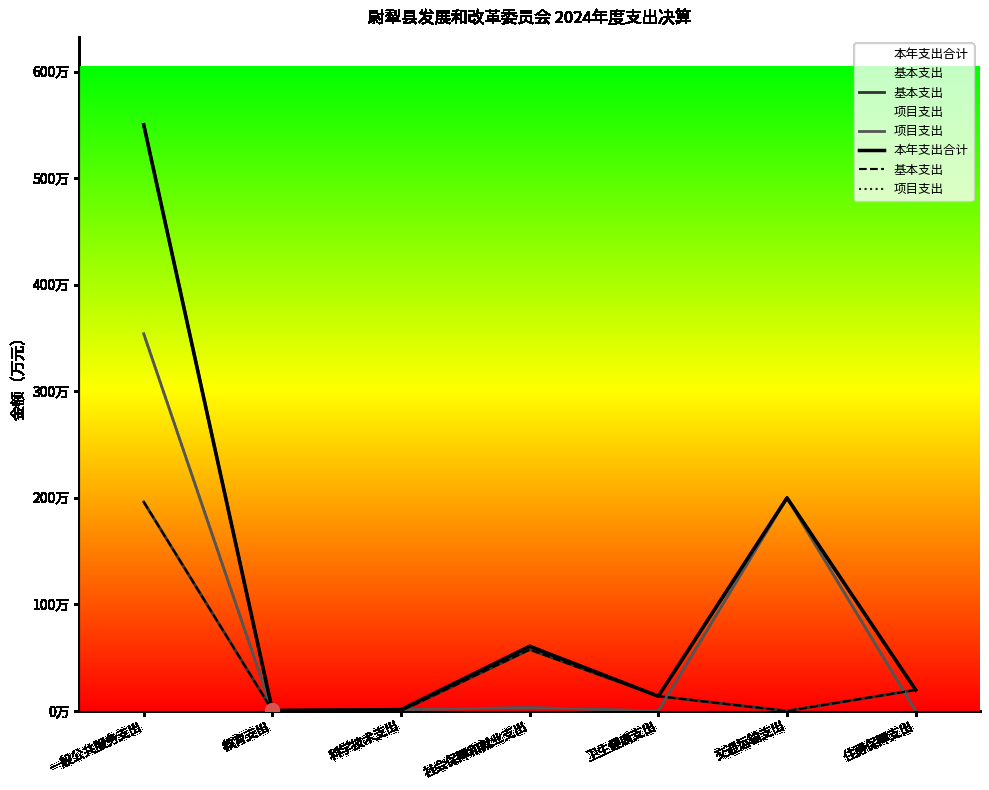

Reading left to right, what are all the values shown in this chart?

基本支出: 一般公共服务支出=196.2	教育支出=0.5	科学技术支出=0.0	社会保障和就业支出=57.6	卫生健康支出=13.8	交通运输支出=0.0	住房保障支出=19.7
项目支出: 一般公共服务支出=354.0	教育支出=0.0	科学技术支出=1.2	社会保障和就业支出=3.1	卫生健康支出=0.0	交通运输支出=200.0	住房保障支出=0.0
本年支出合计: 一般公共服务支出=550.2	教育支出=0.5	科学技术支出=1.2	社会保障和就业支出=60.7	卫生健康支出=13.8	交通运输支出=200.0	住房保障支出=19.7